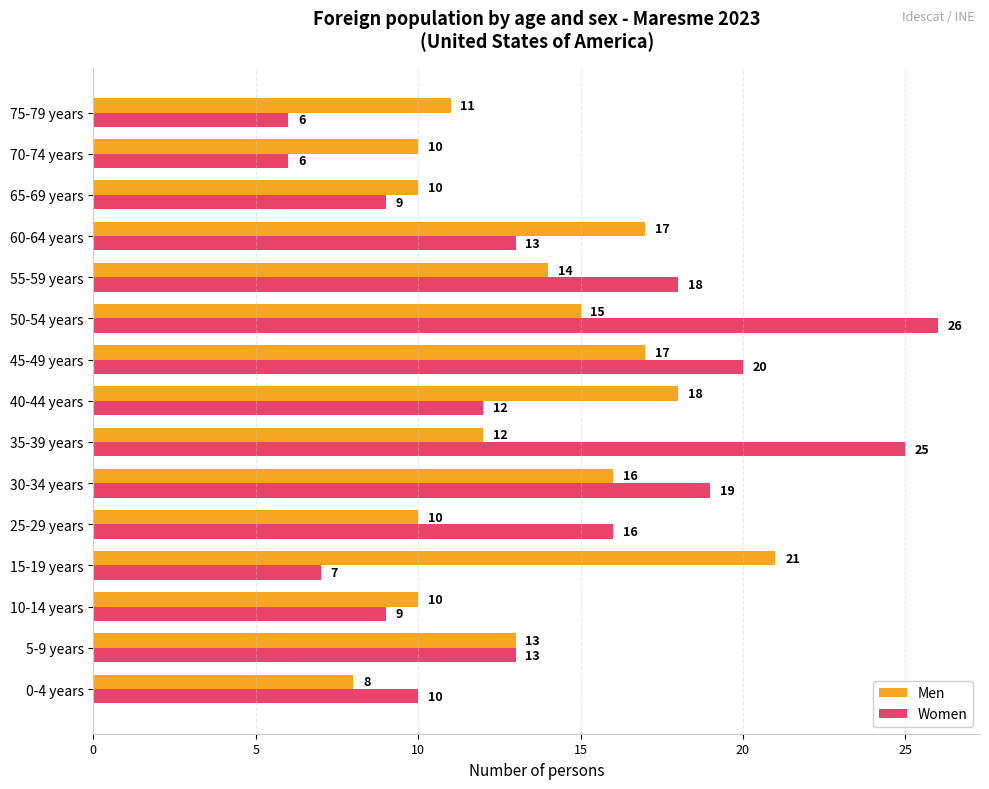

What is the spread (max minus min) of values at 55-59 years?

4